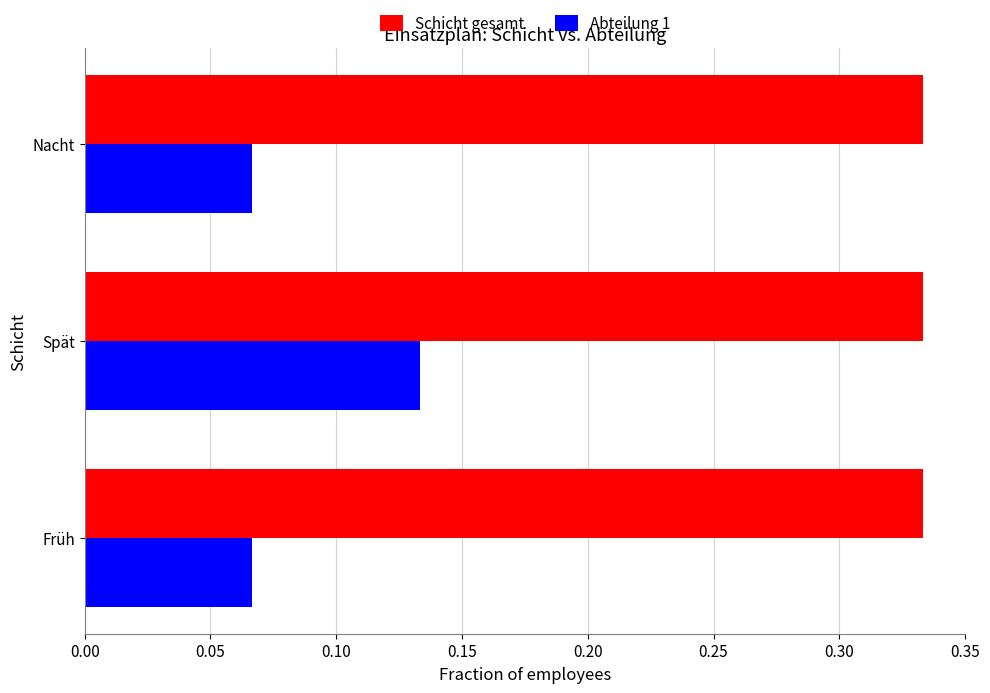

Rank the series by their average value, from lowest to highest.

Abteilung 1, Schicht gesamt